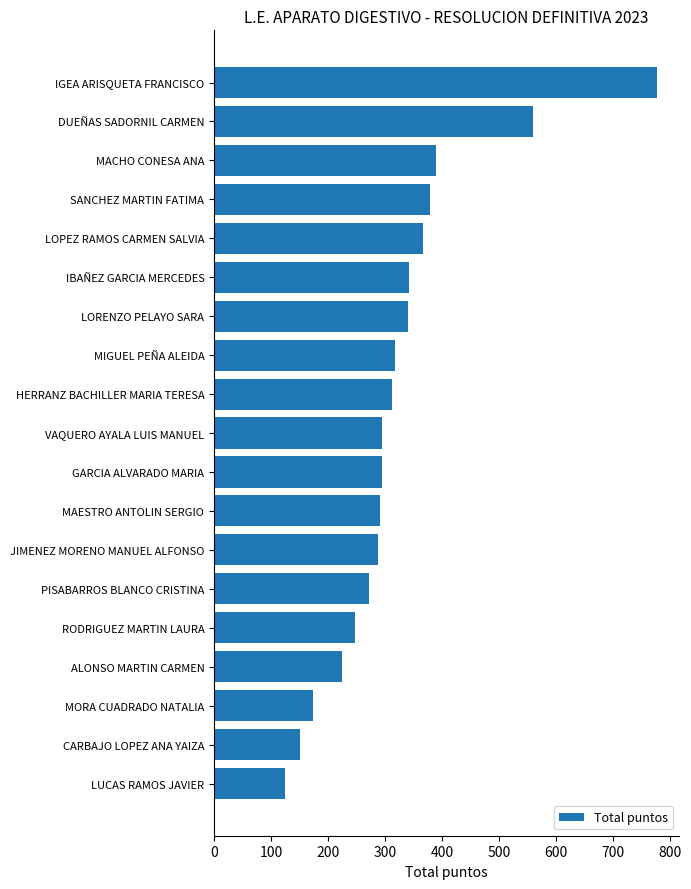

What is the value of the 8th bar from the top?

318